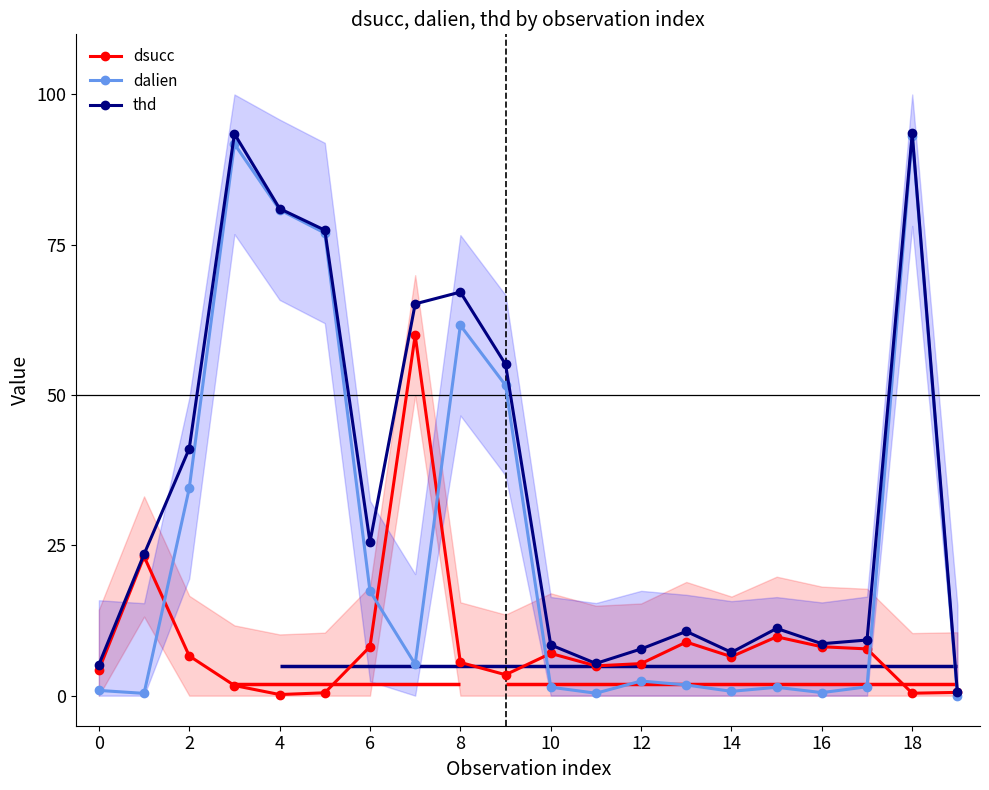

Where is the first local minimum for thd?

6